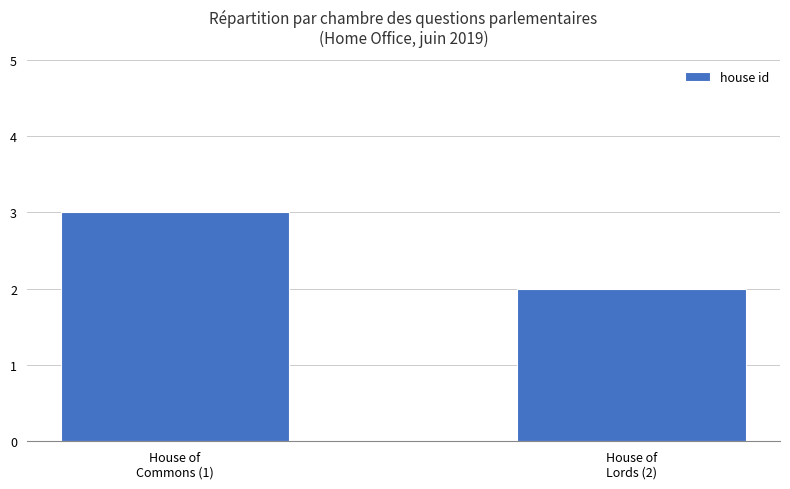

What is the difference between the maximum and minimum values?

1